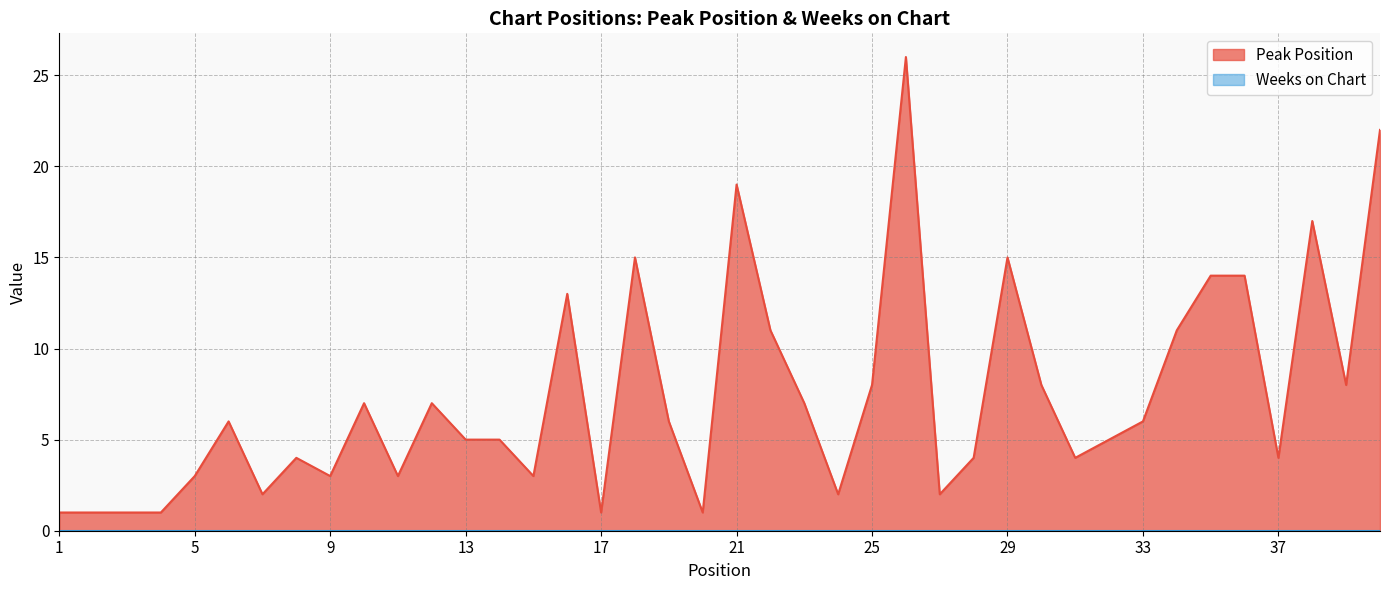

Rank the categories by value from lowest to highest.

1, 2, 3, 4, 17, 20, 7, 24, 27, 5, 9, 11, 15, 8, 28, 31, 37, 13, 14, 32, 6, 19, 33, 10, 12, 23, 25, 30, 39, 22, 34, 16, 35, 36, 18, 29, 38, 21, 40, 26